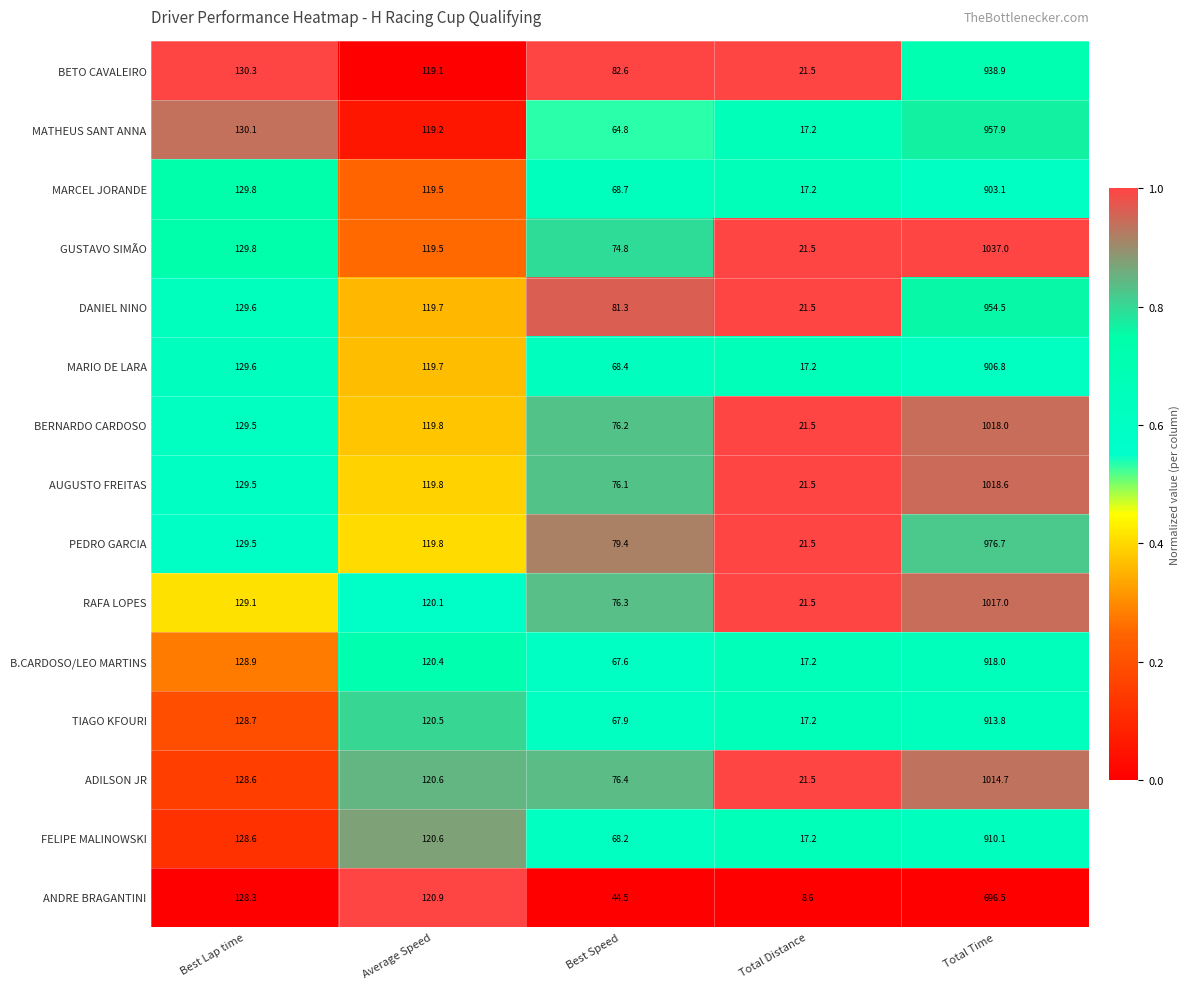

The value of FELIPE MALINOWSKI at Best Lap time is 128.6. True or false?

True